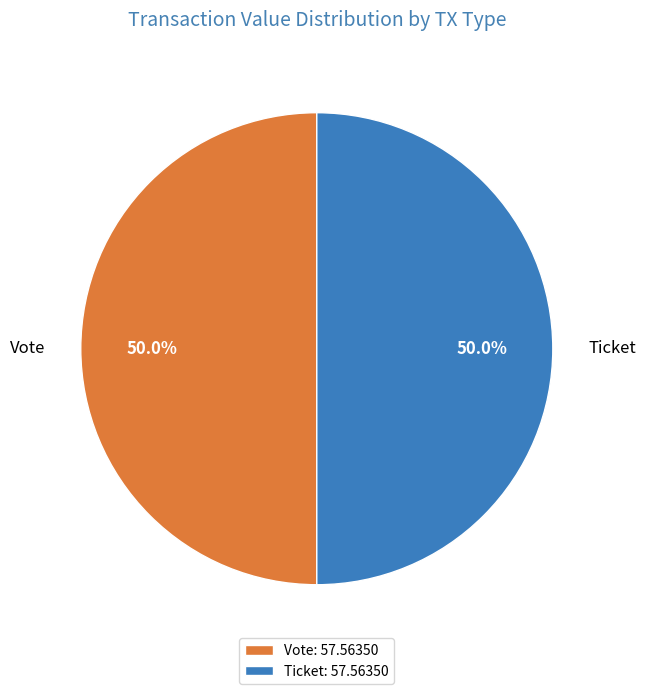

Do Vote and Ticket together represent more than half of the pie?

Yes